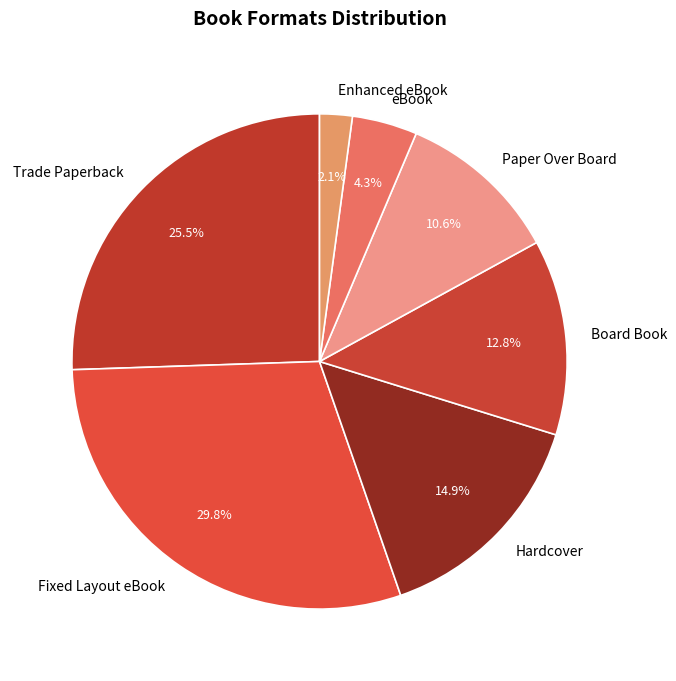

What is the ratio of the value at Board Book to the value at eBook?

3.0